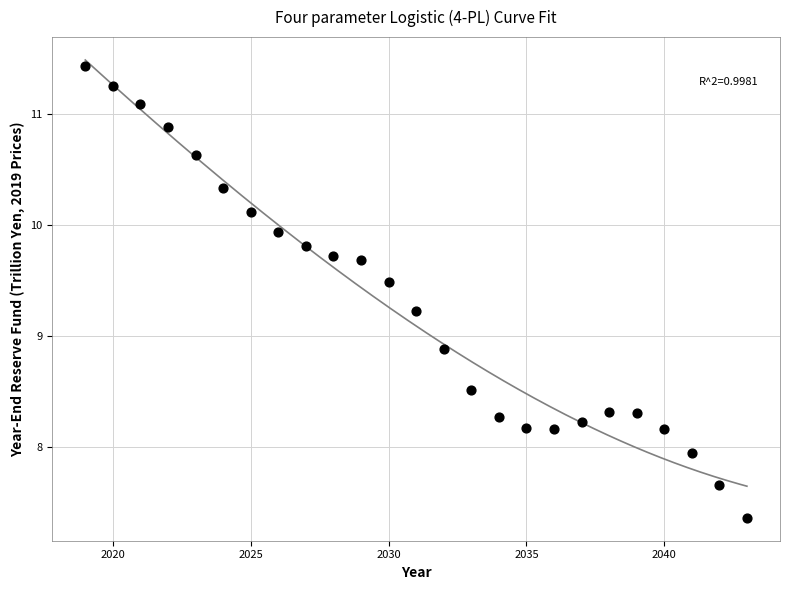

What Y value in the scatter plot is closest to 9?

8.9